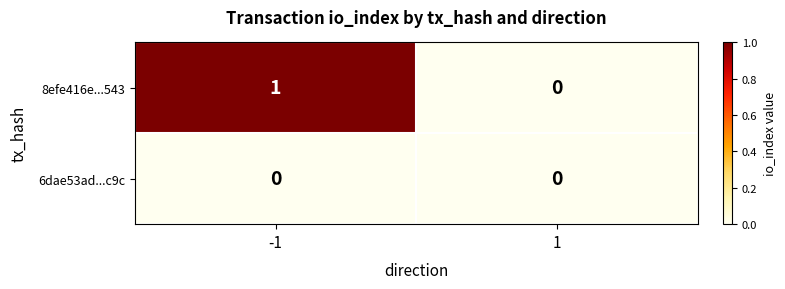

Is it true that 6dae53ad...c9c equals 0 at -1?

True